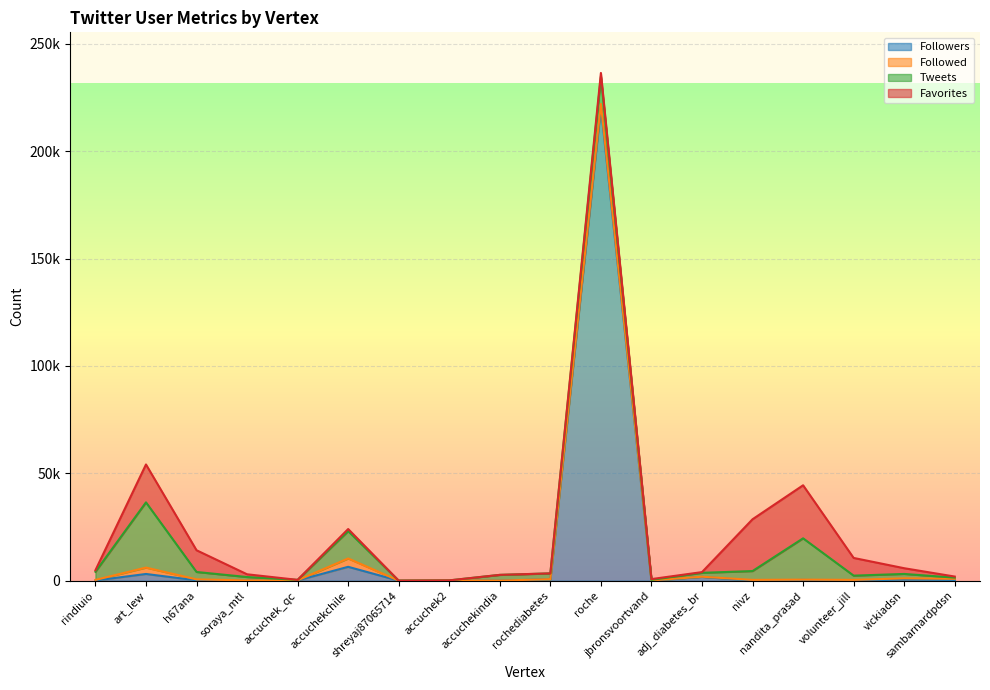

True or false: Favorites has more than 1 interior local peaks.

True